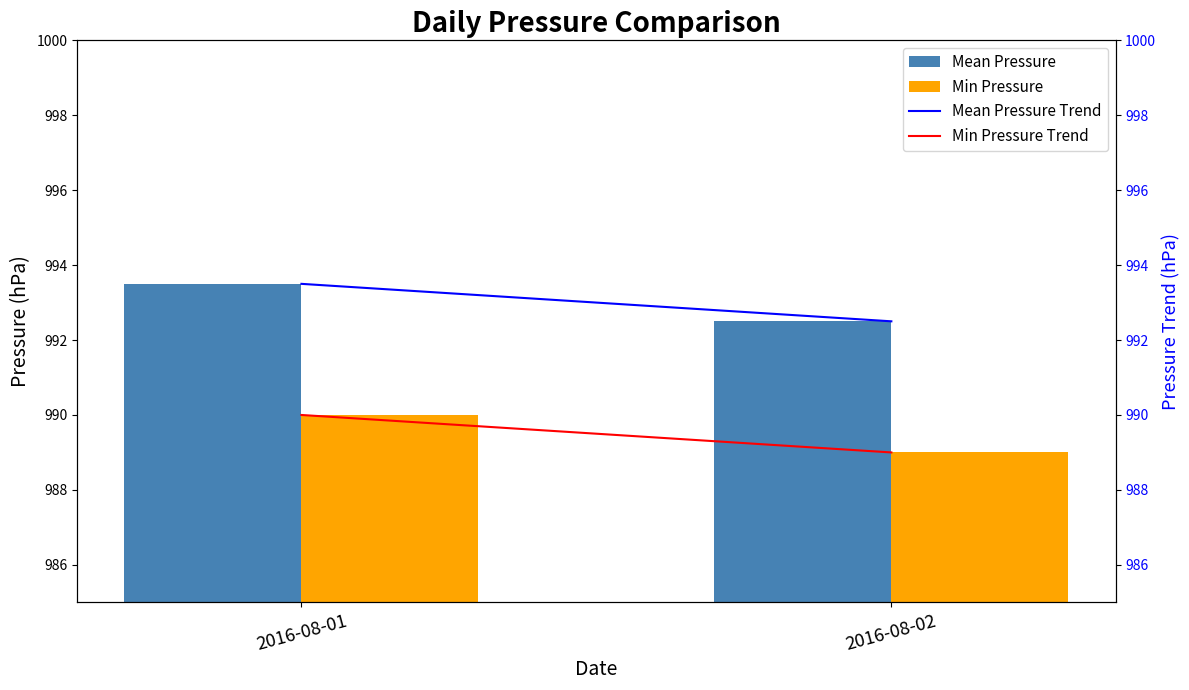

What is the average value of the Min Pressure Trend series?

989.5